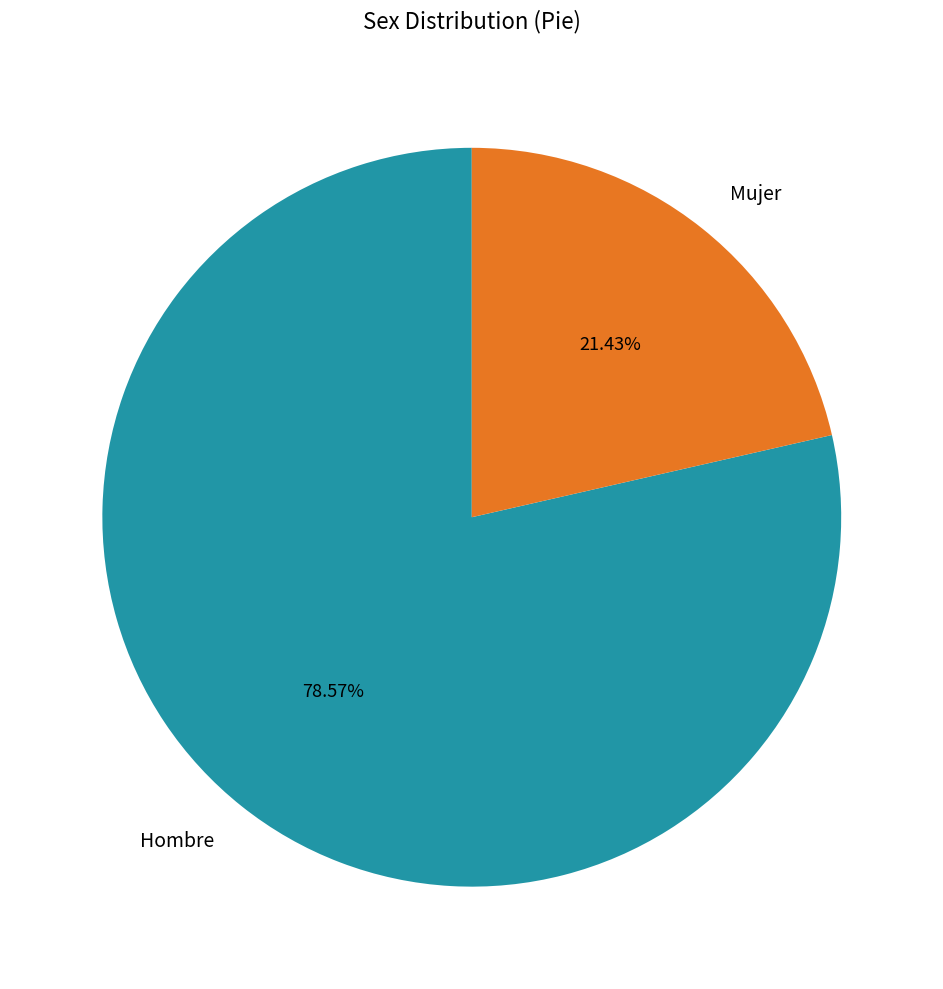

How many segments does this pie chart have?

2